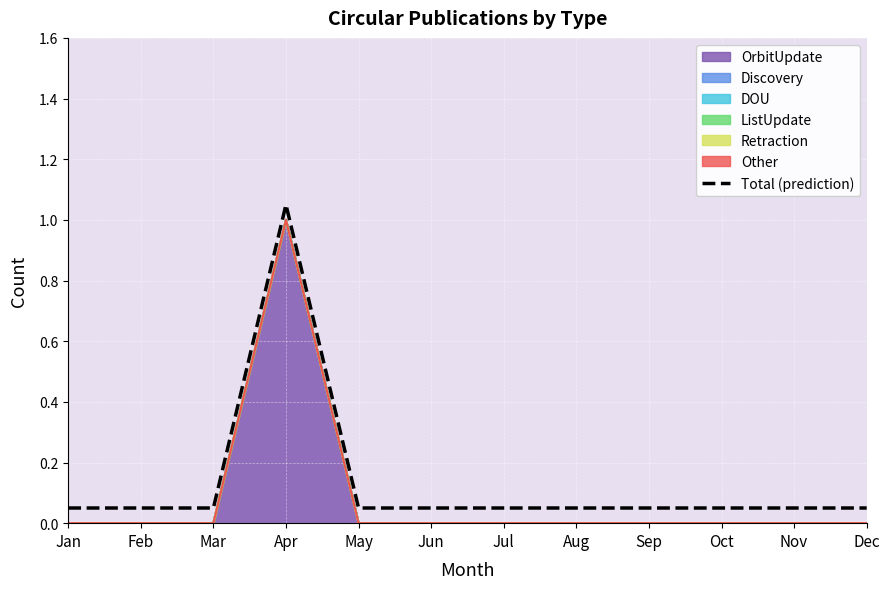

Where is the first local maximum?

Apr